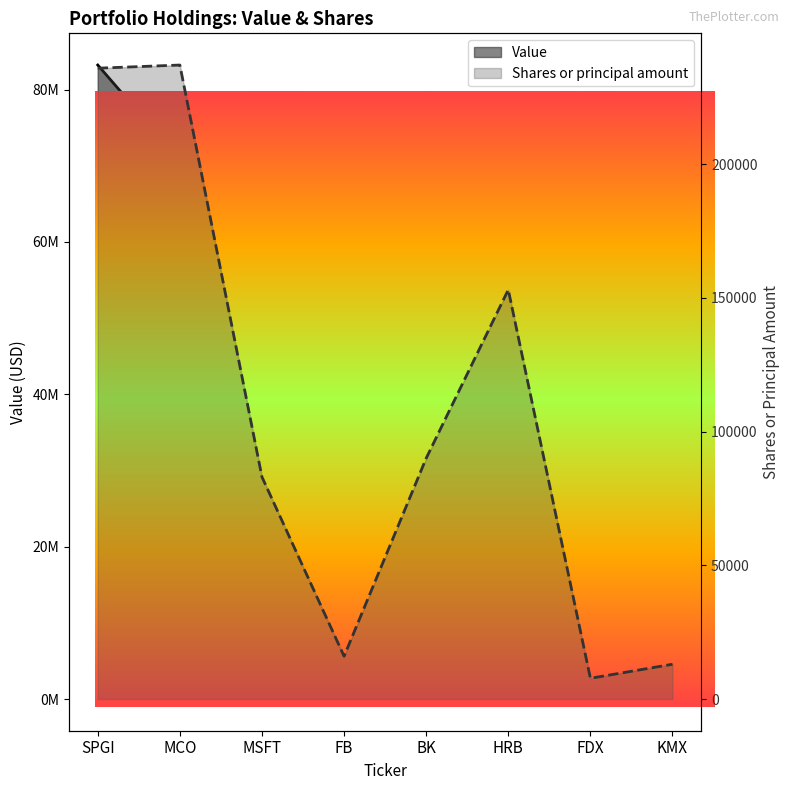

What is the spread (max minus min) of values at FDX?

2193250